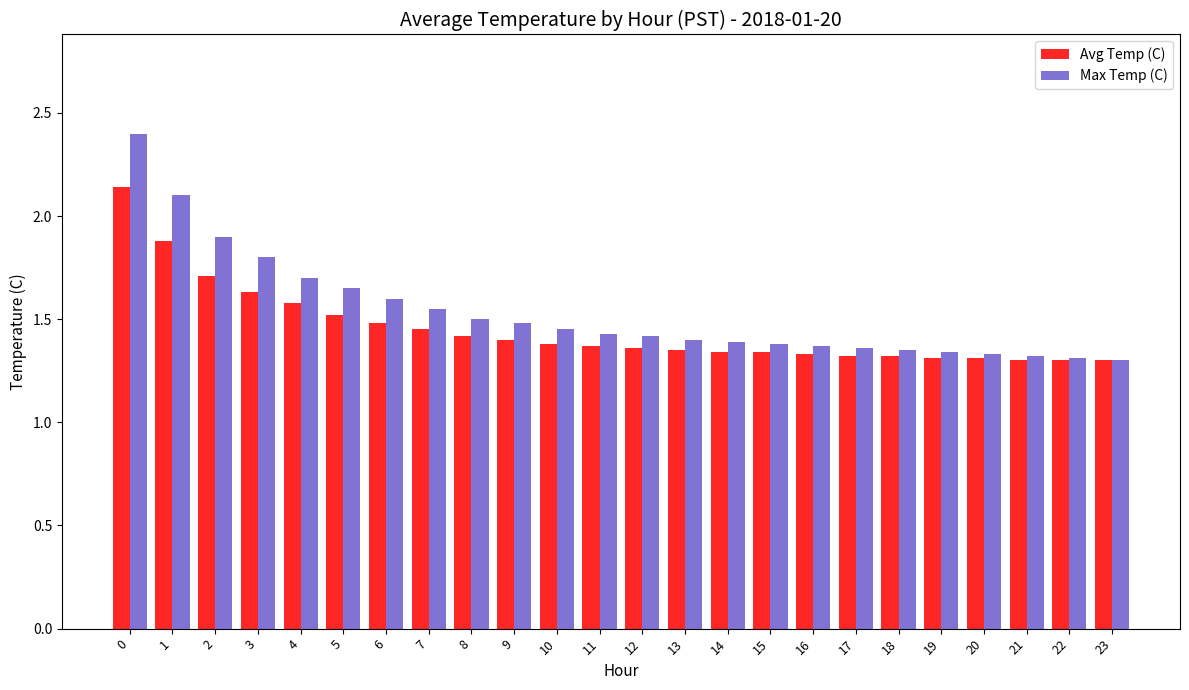

At how many categories does at least one series exceed 1?

24